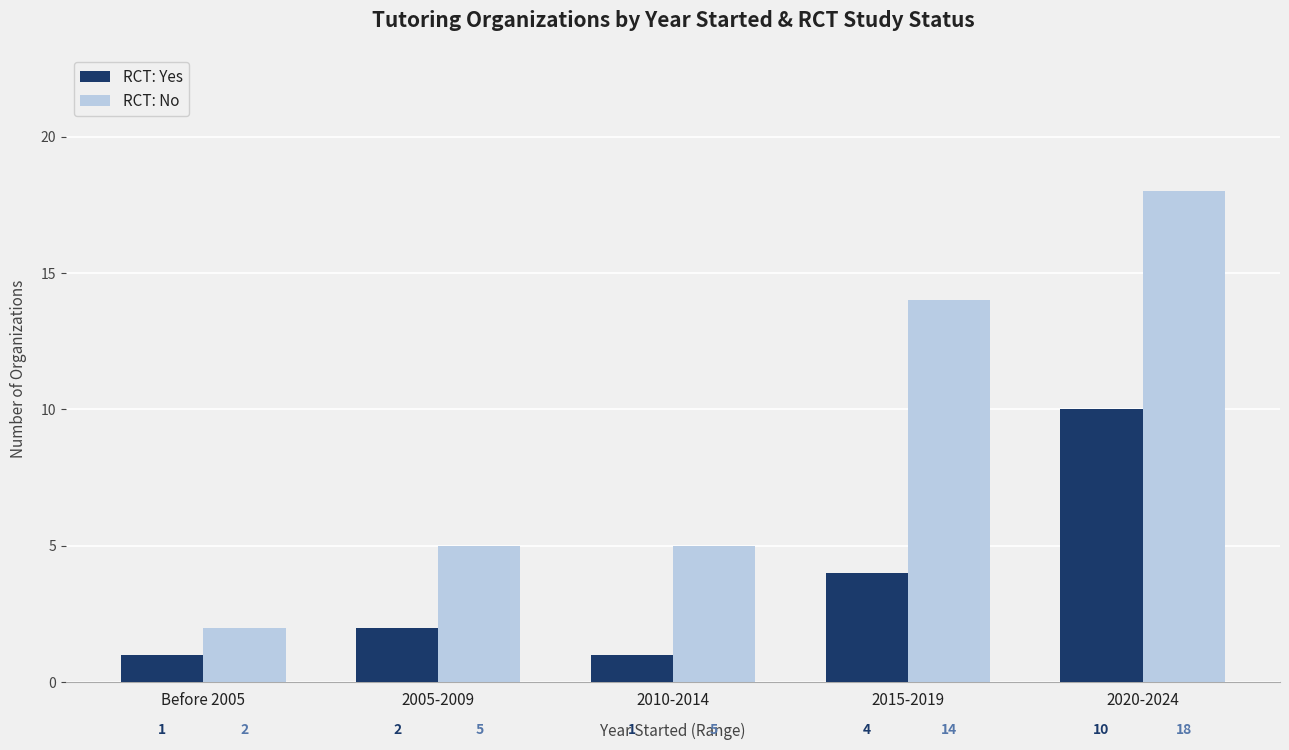

Are the bars horizontal?

No